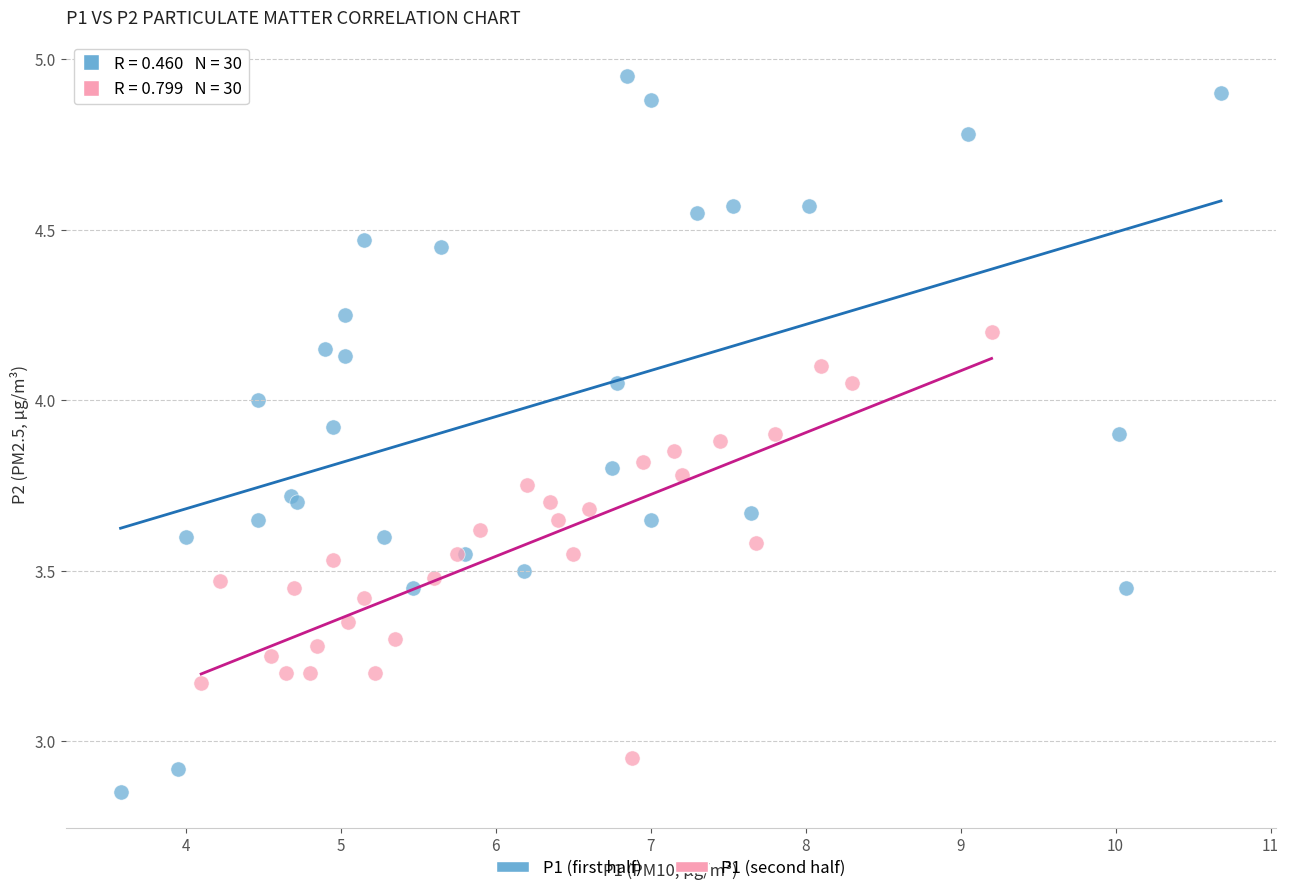

Which series contains the lowest Y value?

P1 (first half)